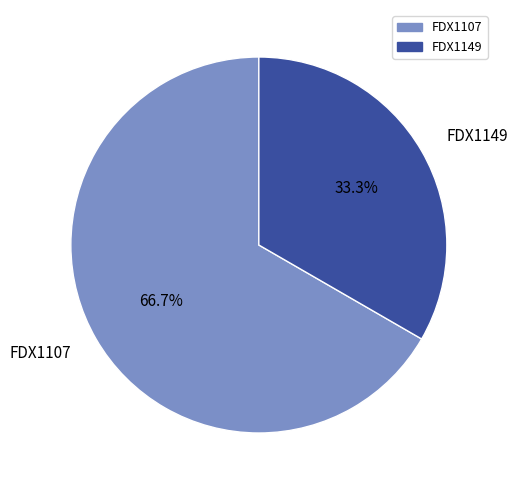

Do FDX1149 and FDX1107 together represent more than half of the pie?

Yes